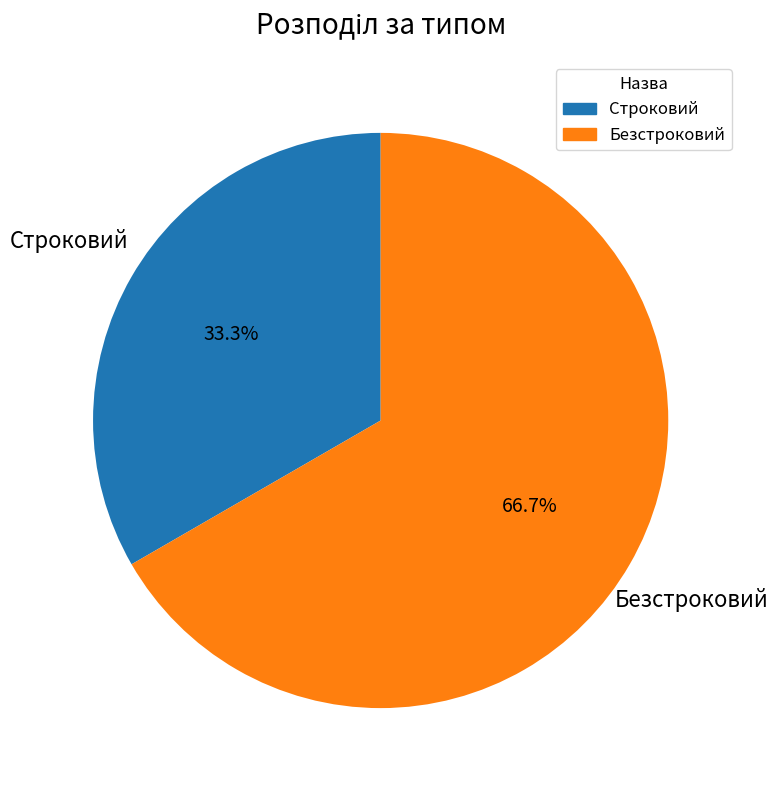

To the nearest percent, what percentage of the pie is Безстроковий?

67%